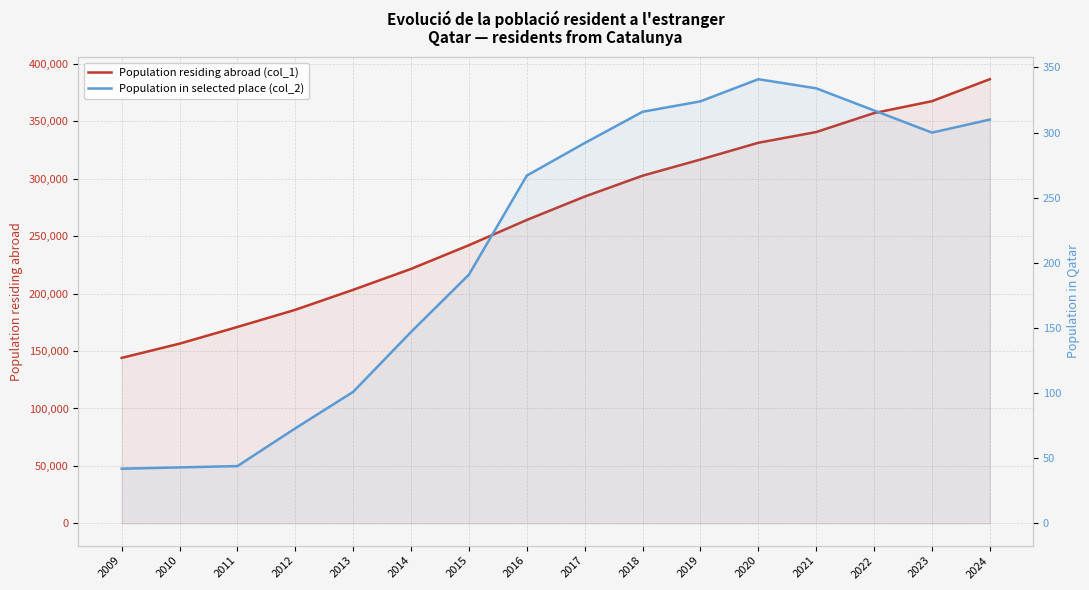

What is the approximate value of Population in selected place (col_2) at 2018, to the nearest 10?

320